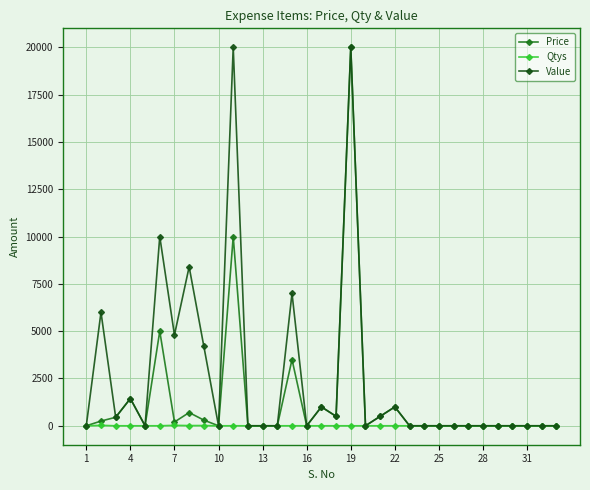

Which series has the largest total across all categories?

Value